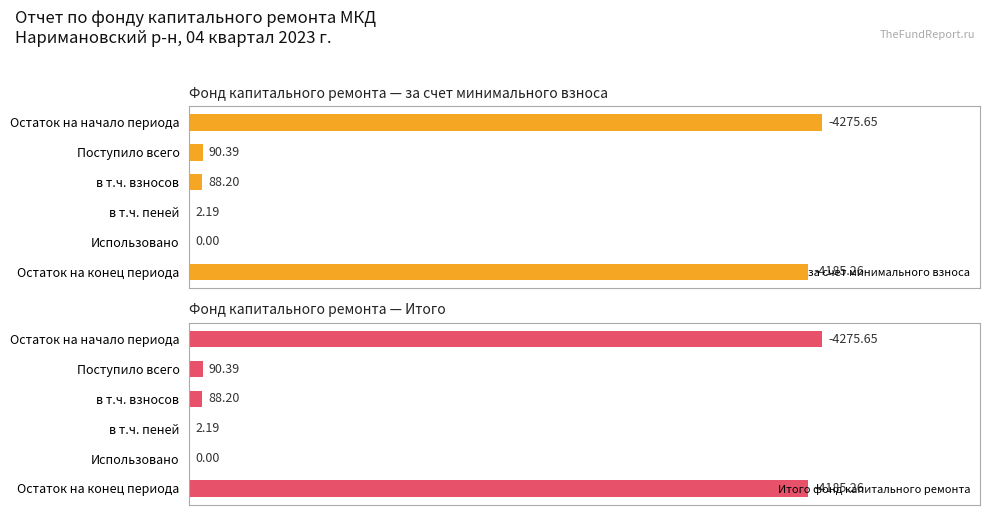

Where is за счет минимального взноса nearest to the value 2137?

Поступило всего